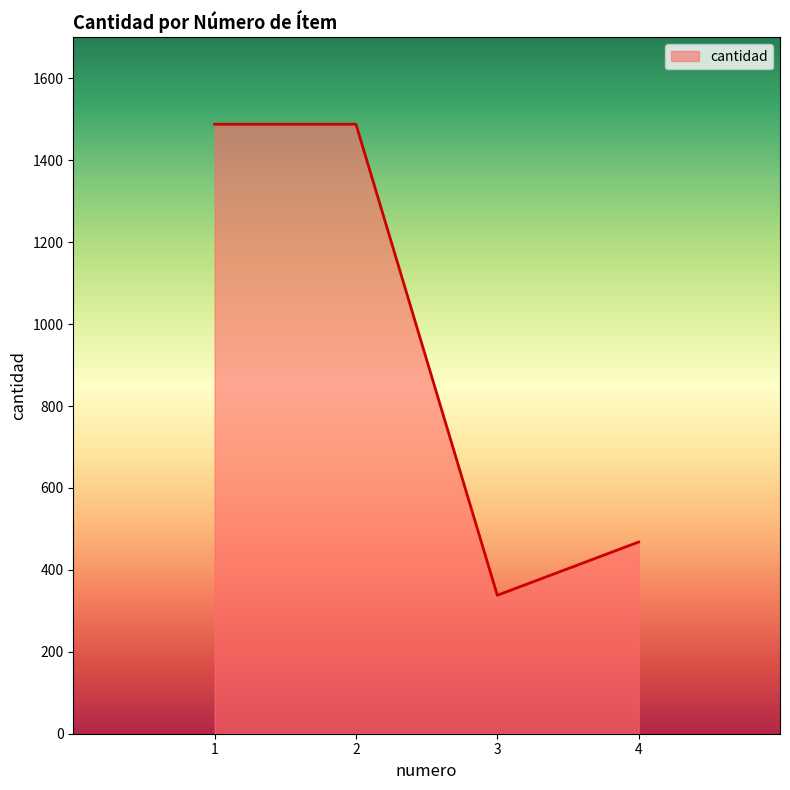

What is the change in value from 2 to 4?

-1020